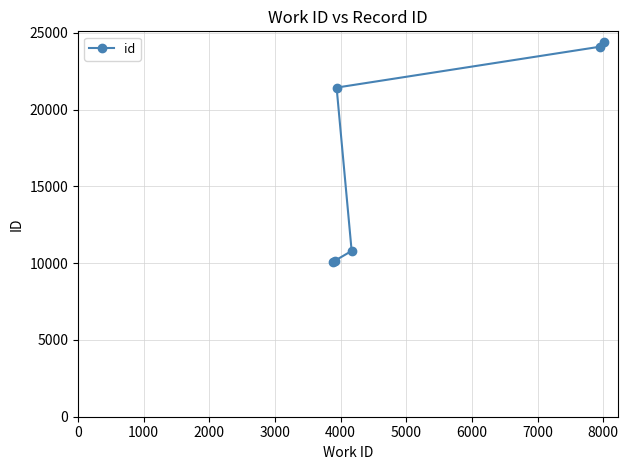

What is the sum of all values?

100894